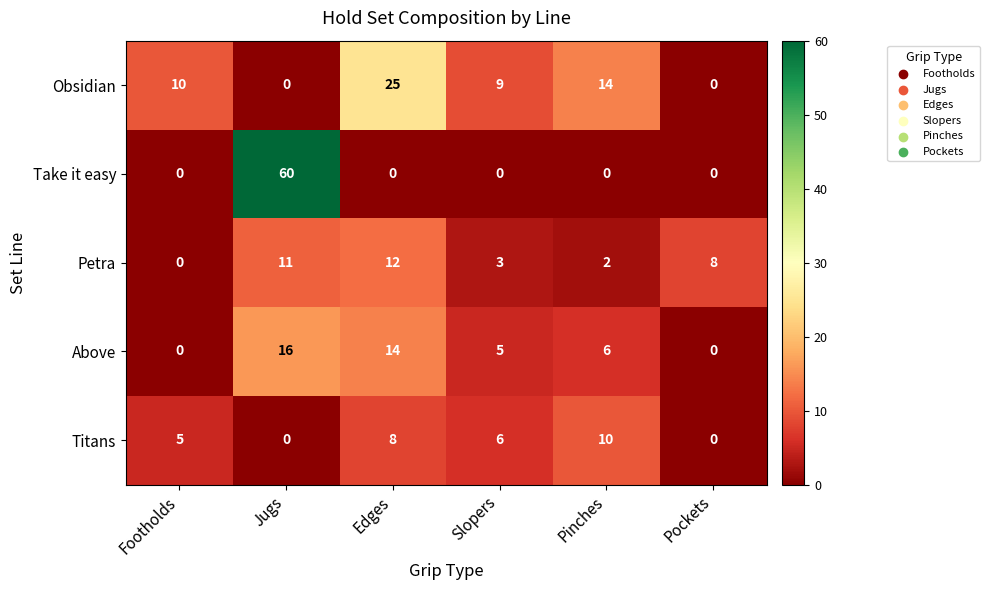

What is the greatest value displayed?

60